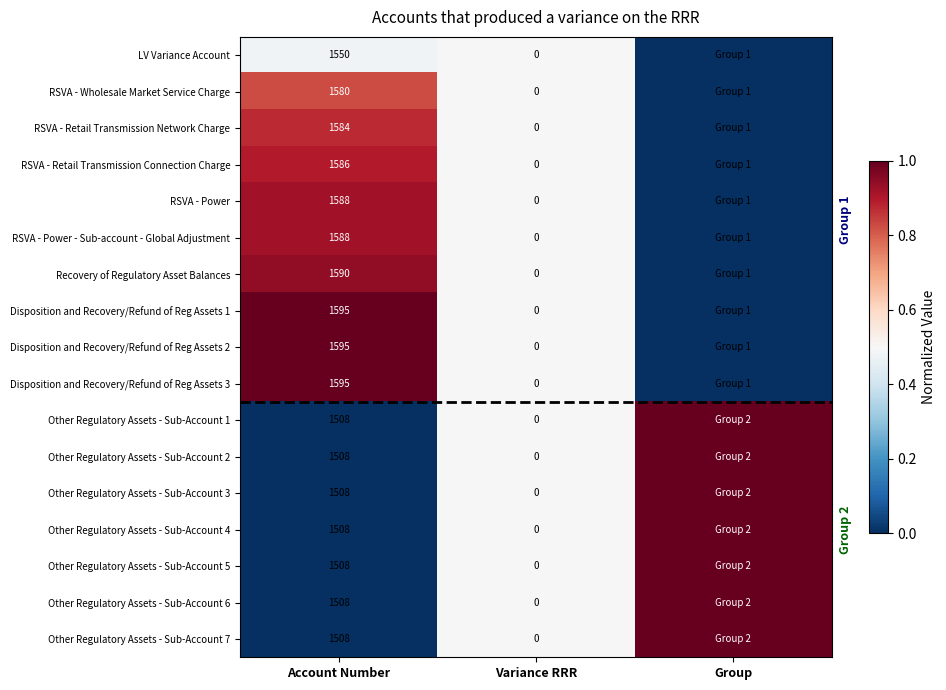

How many series are shown in this chart?

17